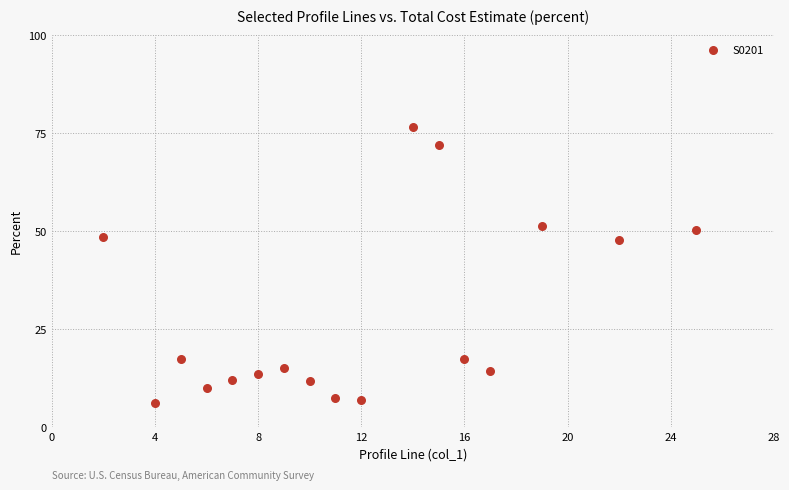

What is the range of Y values (max minus min)?

70.2